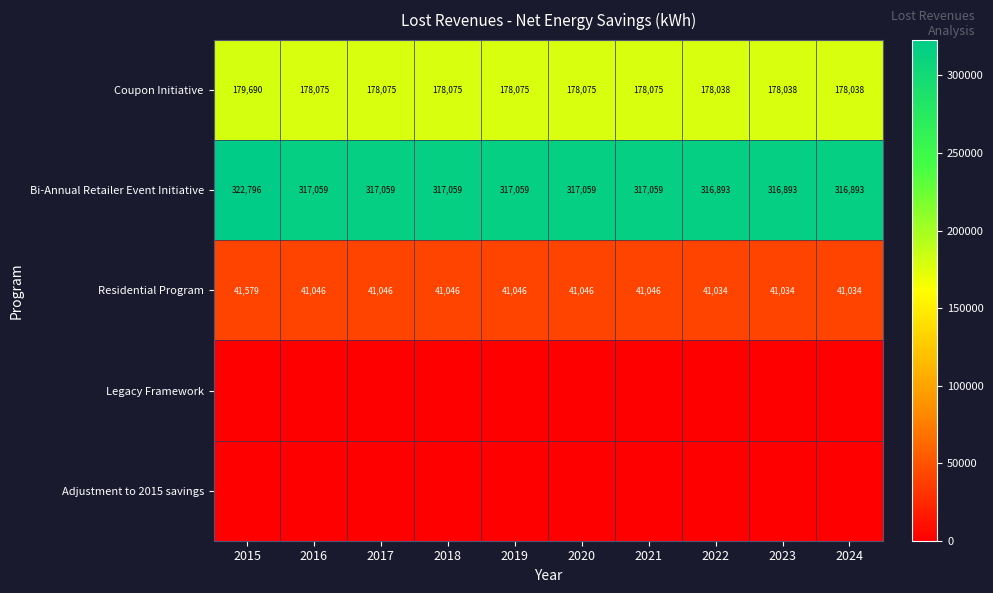

Is the value of Coupon Initiative at 2019 greater than the value of Bi-Annual Retailer Event Initiative at 2024?

No